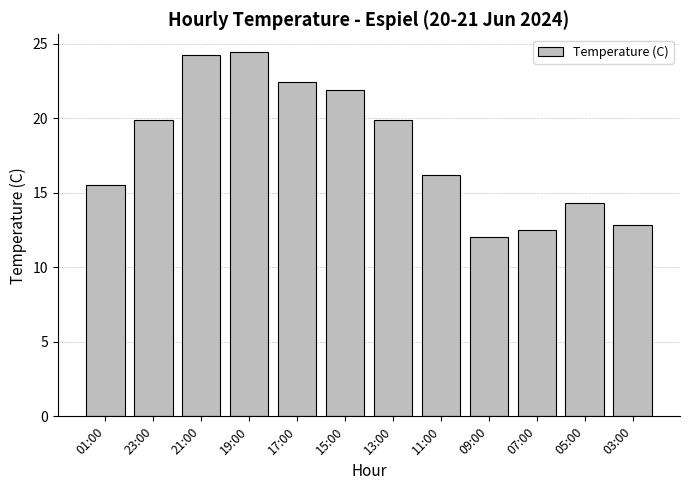

Between 19:00 and 15:00, which is larger?

19:00